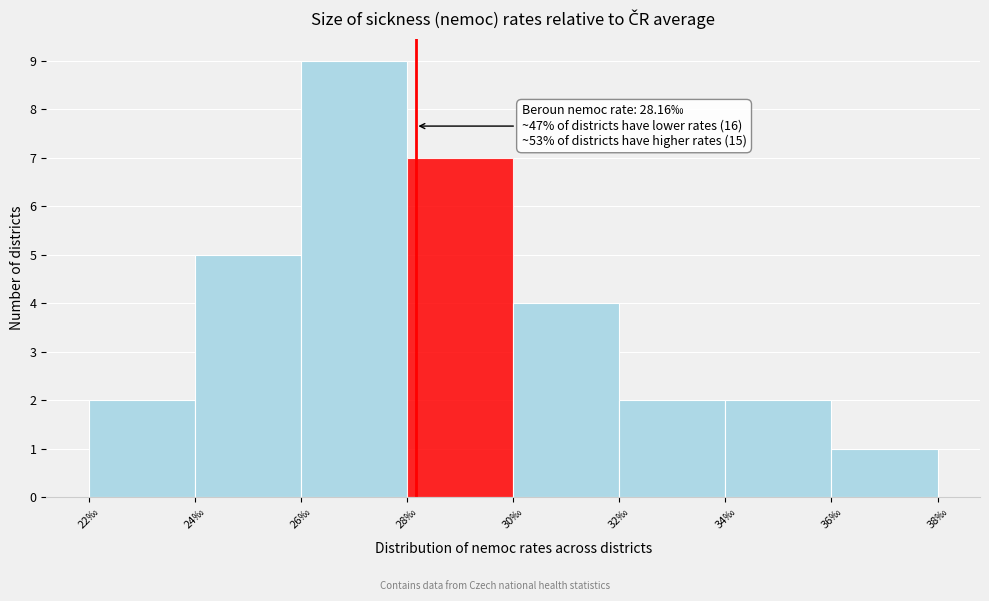

Over which range of the x-axis is the bar tallest?

26 to 28